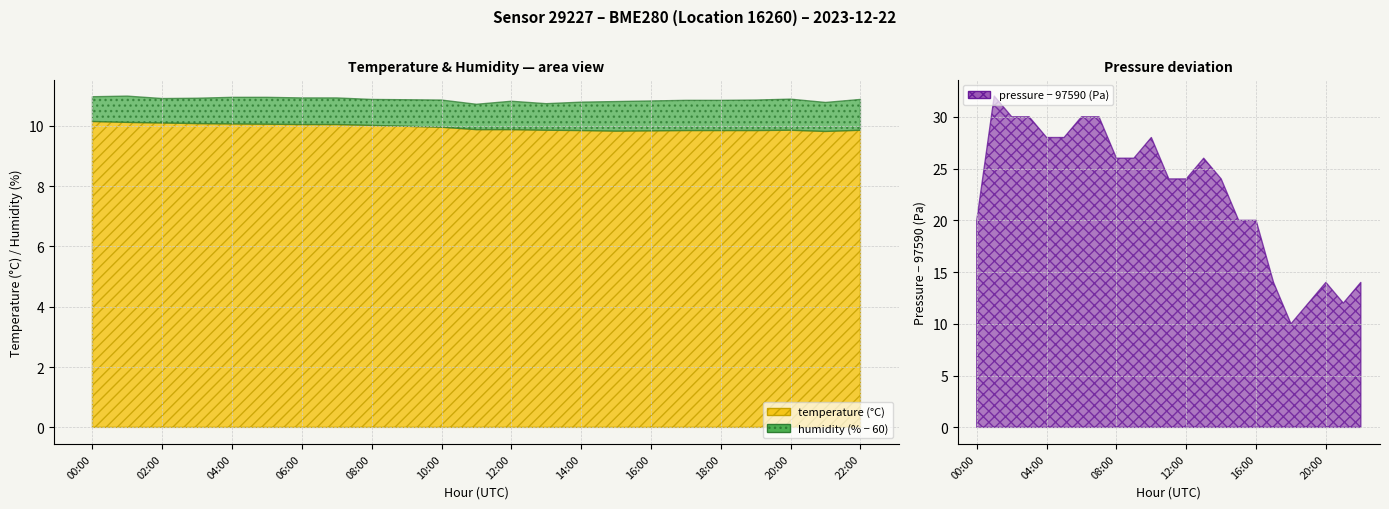

What is the label of the 11th point from the right?

12:00